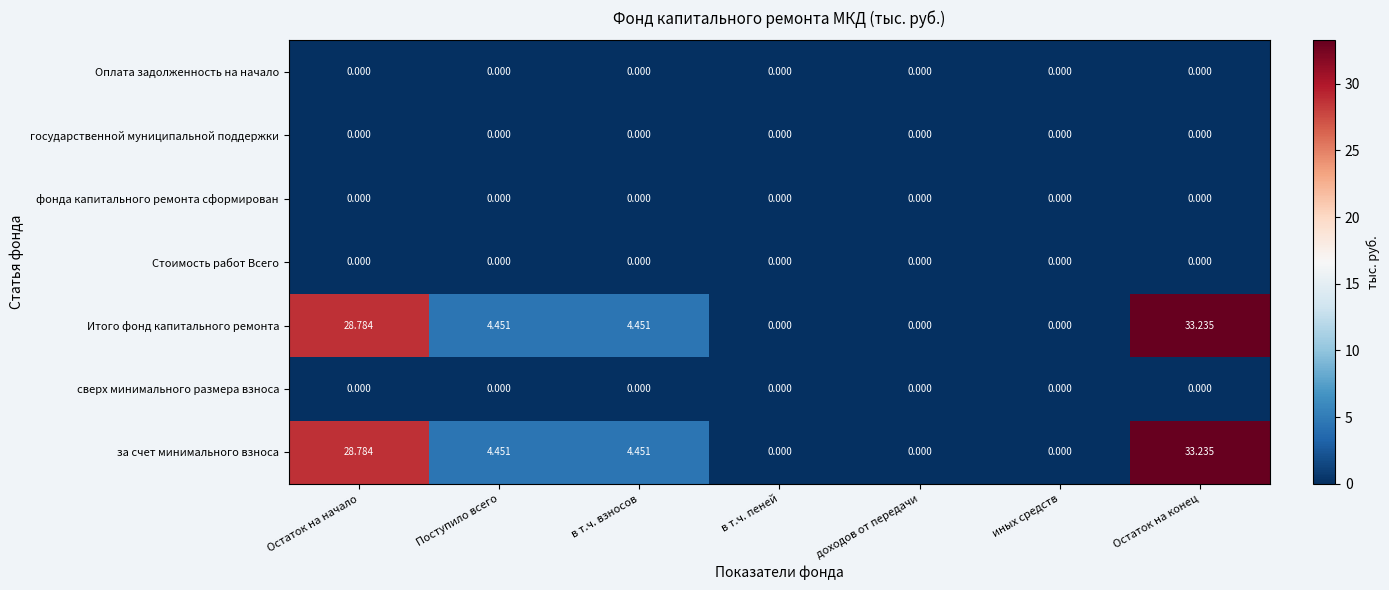

Which label corresponds to the largest value in the chart?

Остаток на конец